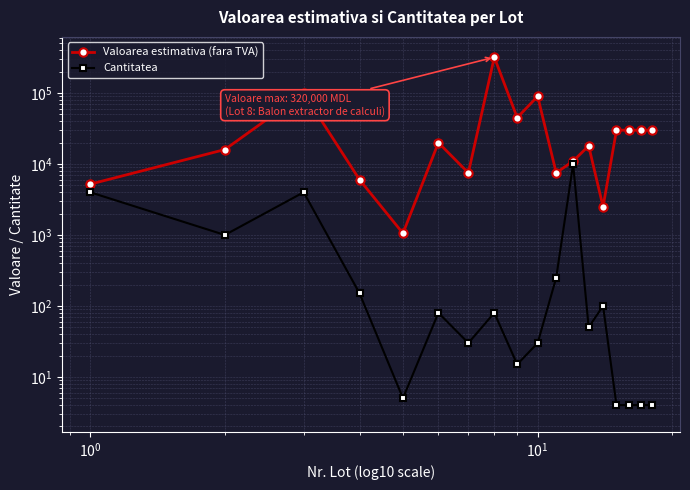

How many series are shown in this chart?

2